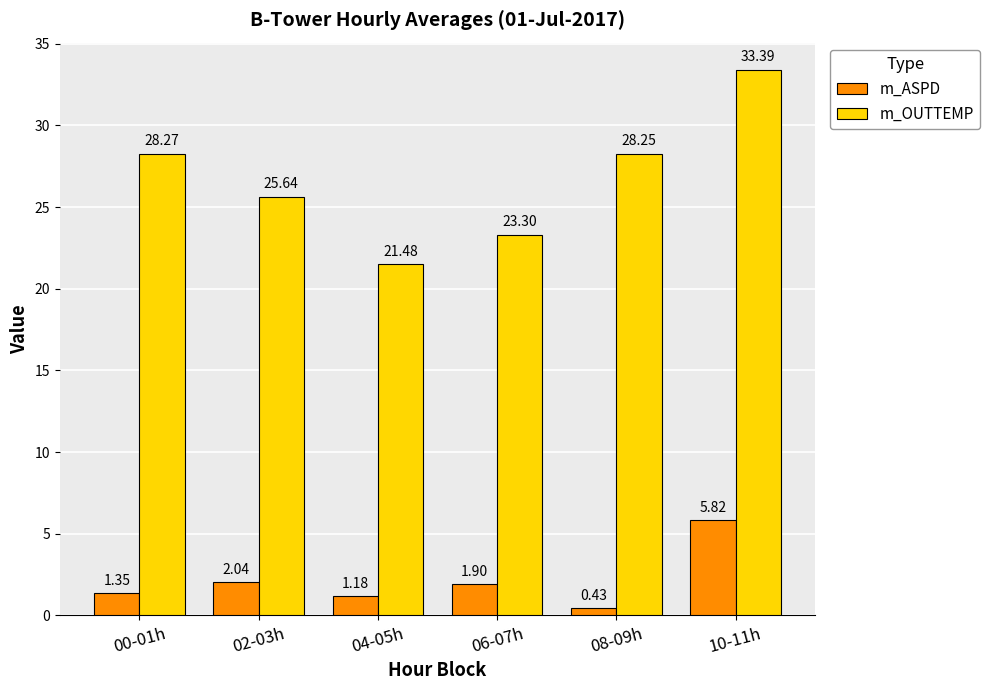

List the series in order of their peak value, lowest first.

m_ASPD, m_OUTTEMP